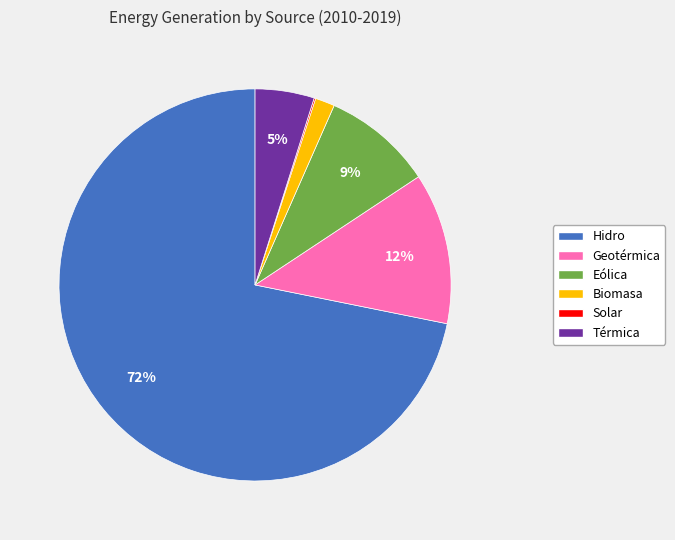

Does Hidro account for over 50% of the chart?

Yes